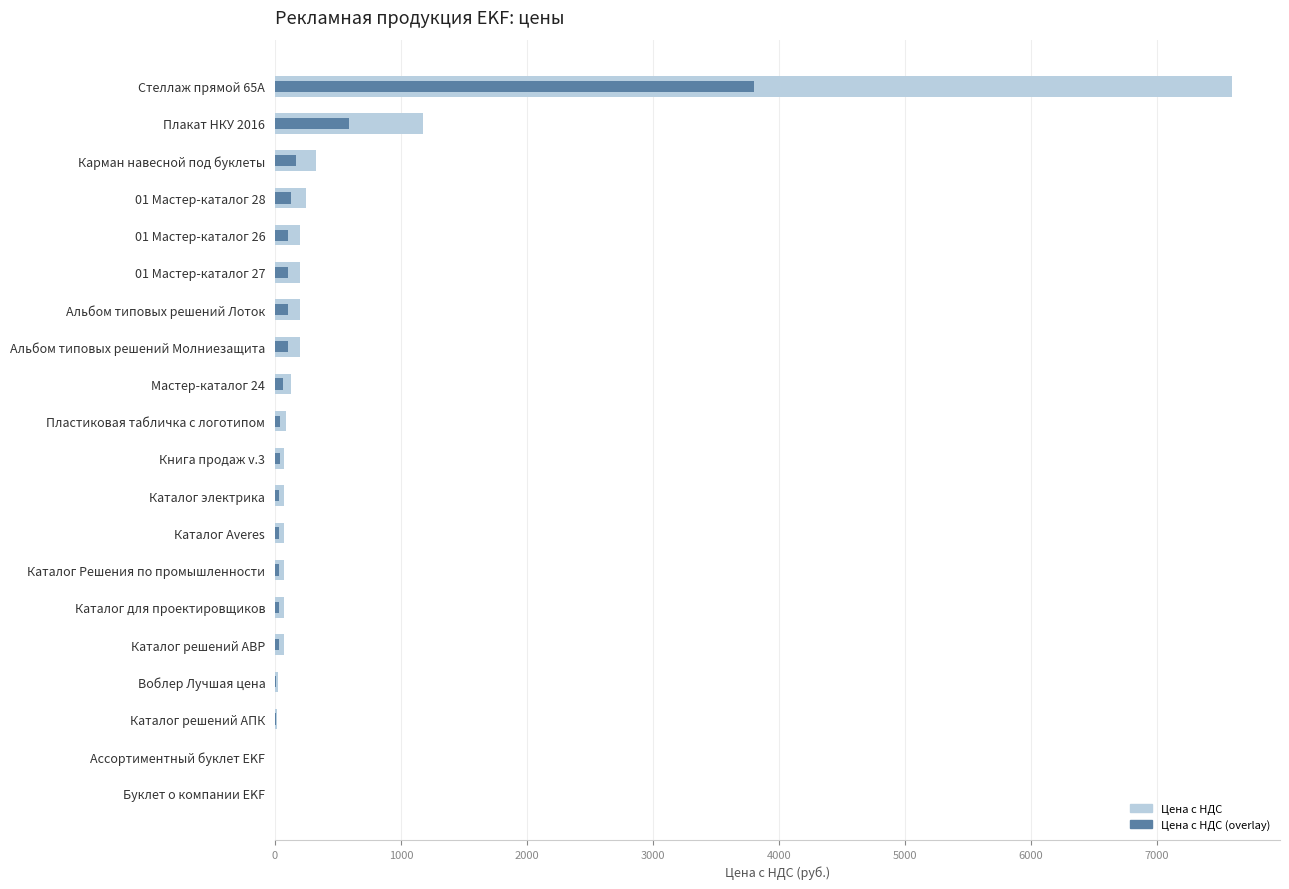

What position from the left is Ассортиментный буклет EKF?

19